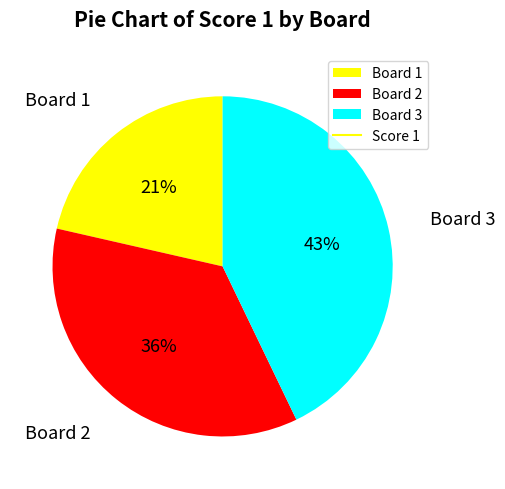

To the nearest percent, what percentage of the pie is Board 1?

21%